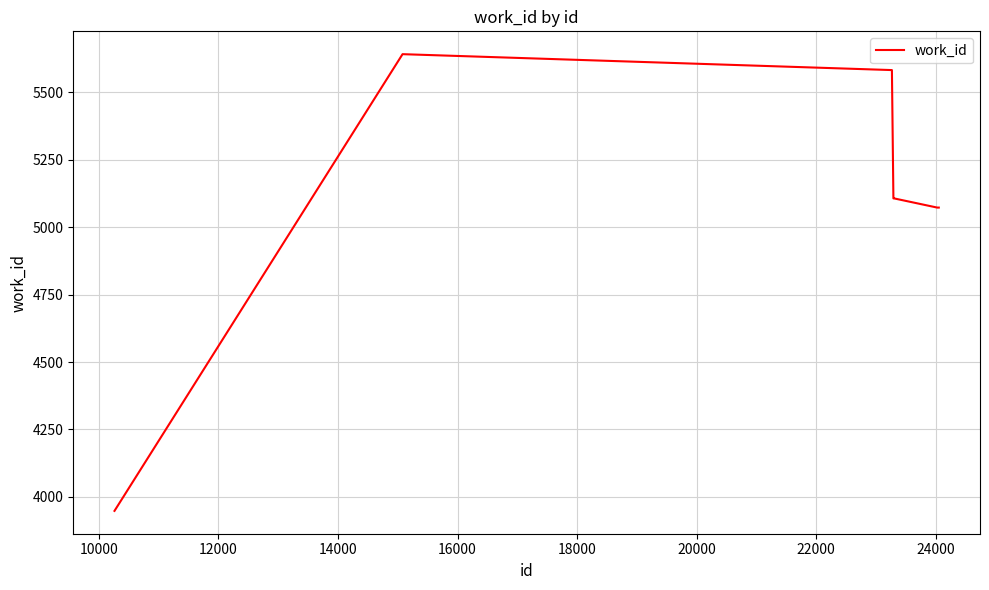

What is the maximum value shown in the chart?

5642